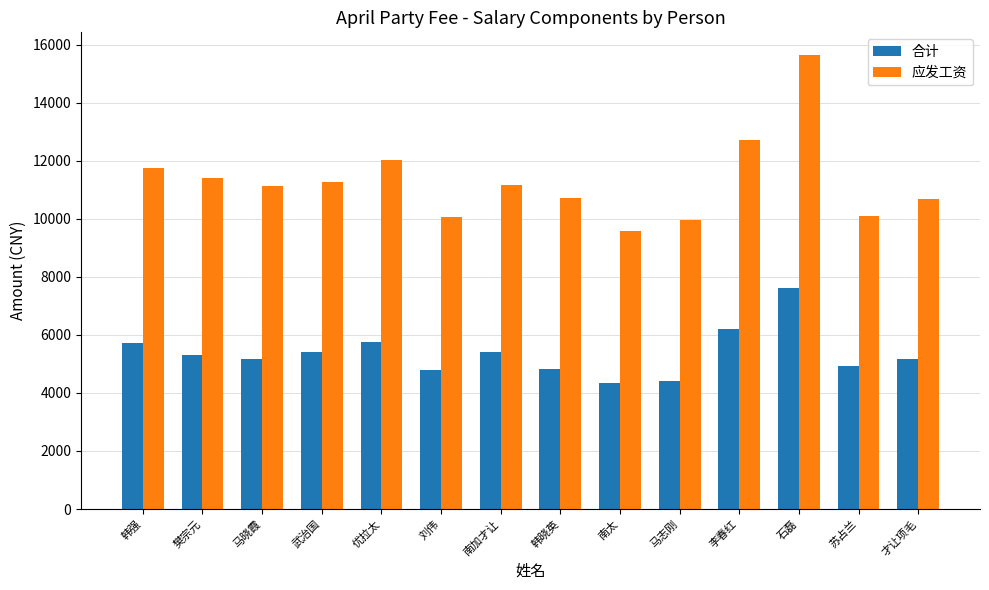

Count the number of data series in this chart.

2